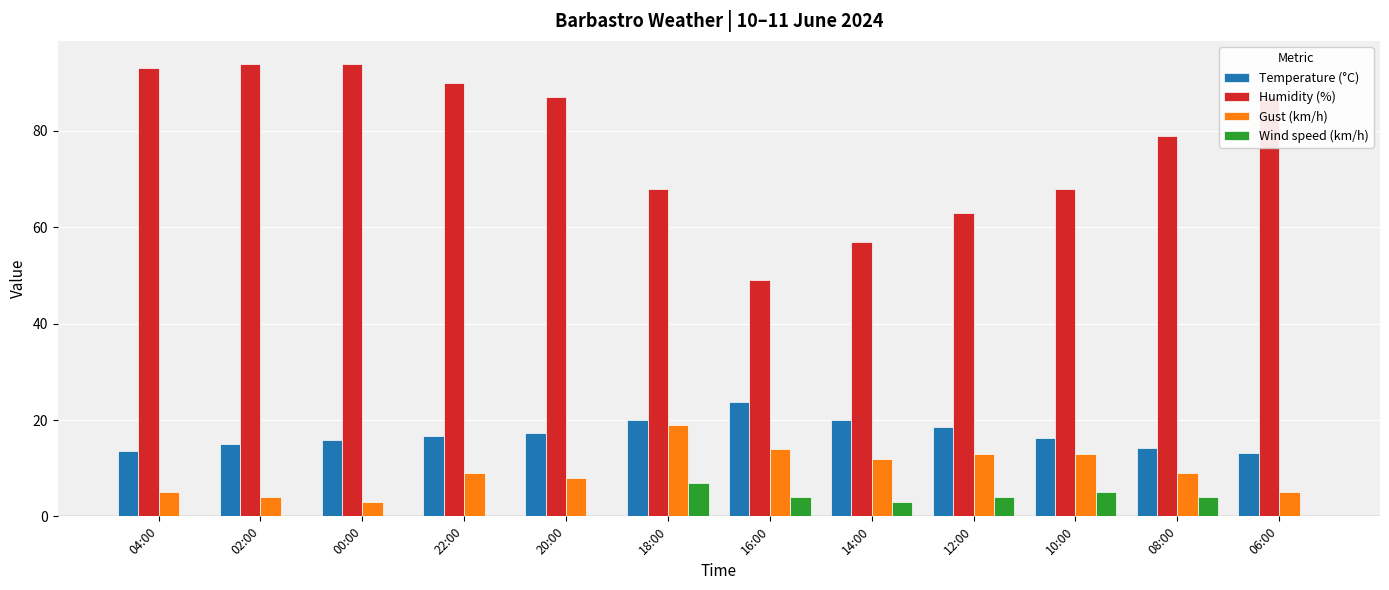

How many data points does each series have?

12